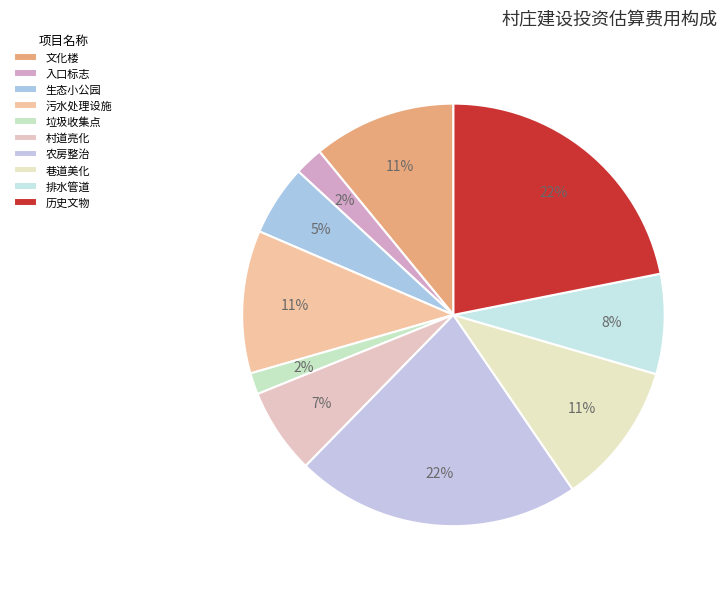

Combined, do 生态小公园 and 入口标志 account for over 50%?

No